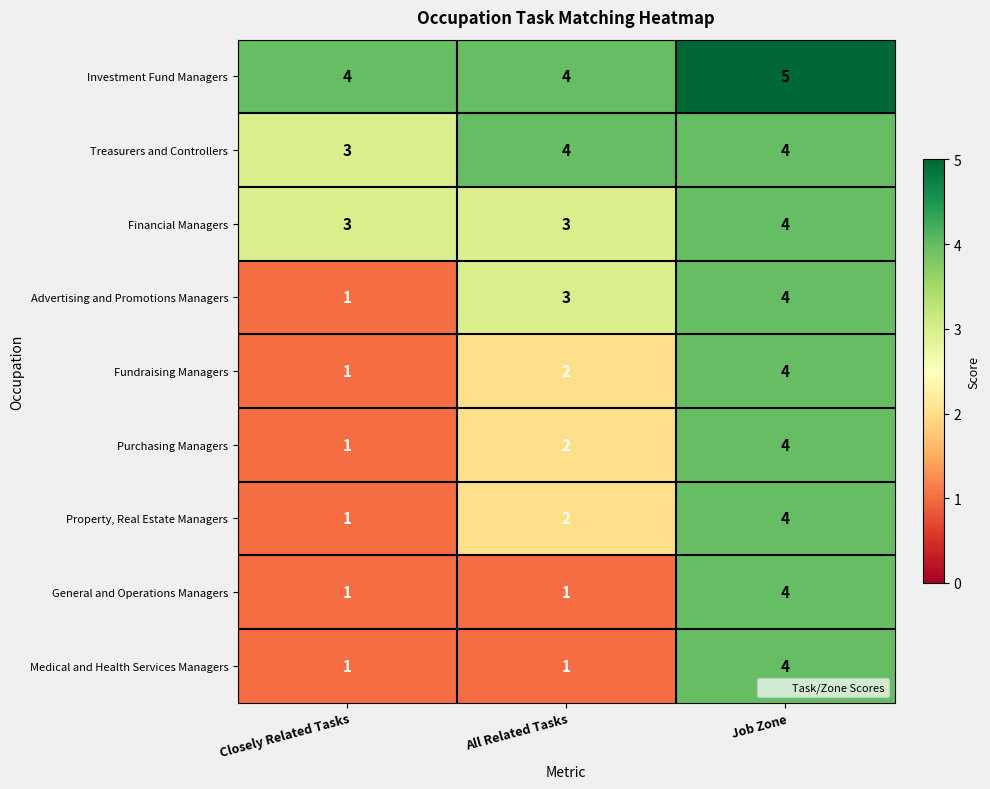

What is the total value across all series at Job Zone?

37